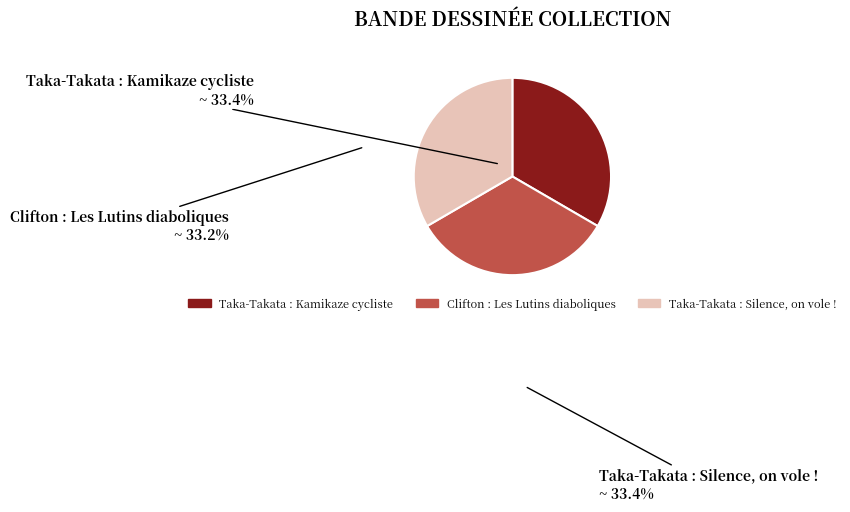

Do Taka-Takata : Kamikaze cycliste and Taka-Takata : Silence, on vole ! together represent more than half of the pie?

Yes